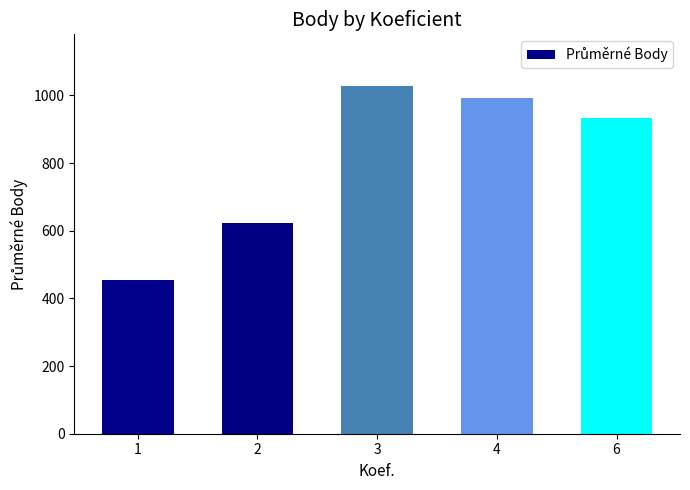

Reading right to left, extract all data points from this chart.

6=932.0	4=991.8	3=1026.3	2=624.0	1=453.0